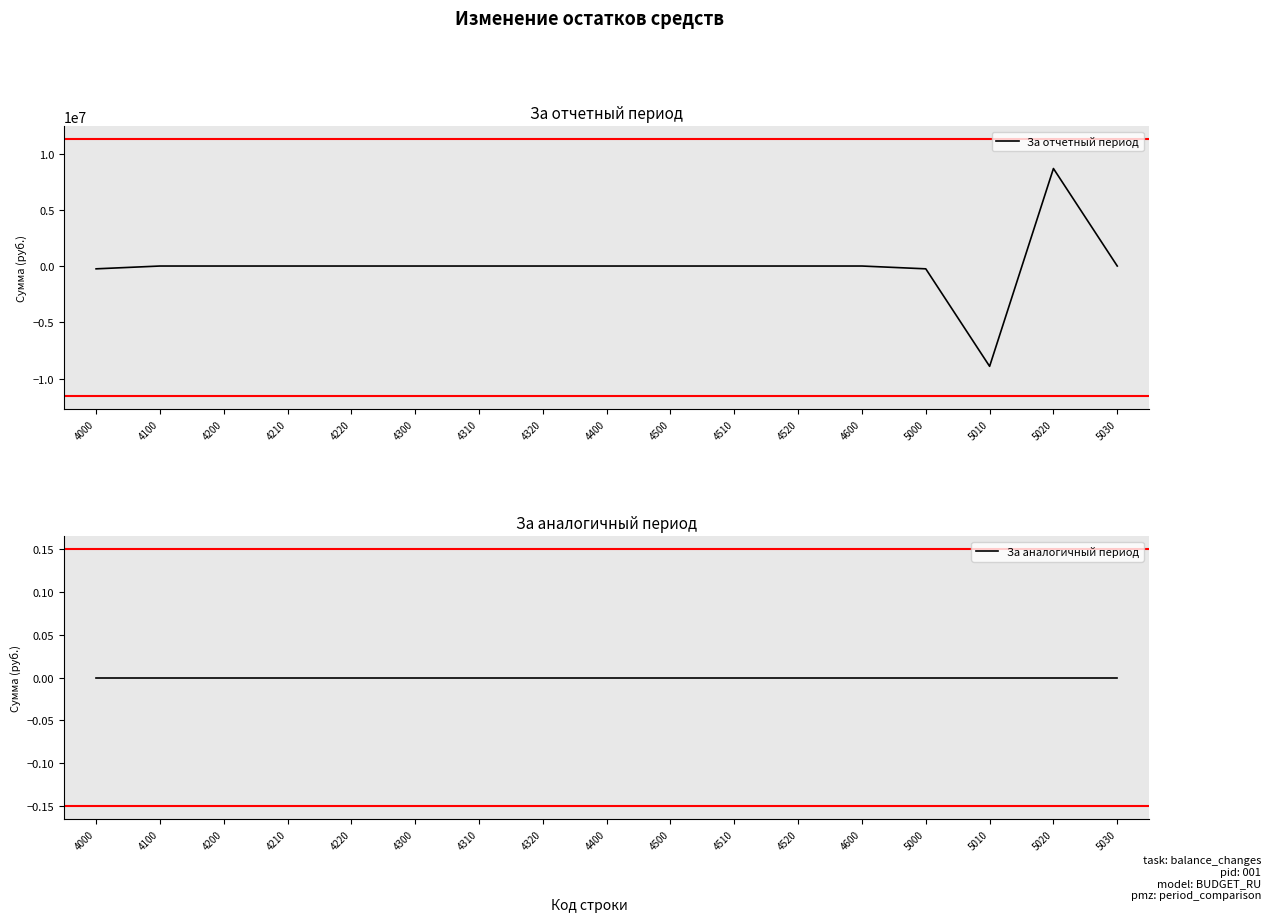

True or false: За аналогичный период has more than 1 points higher than both neighbors.

False